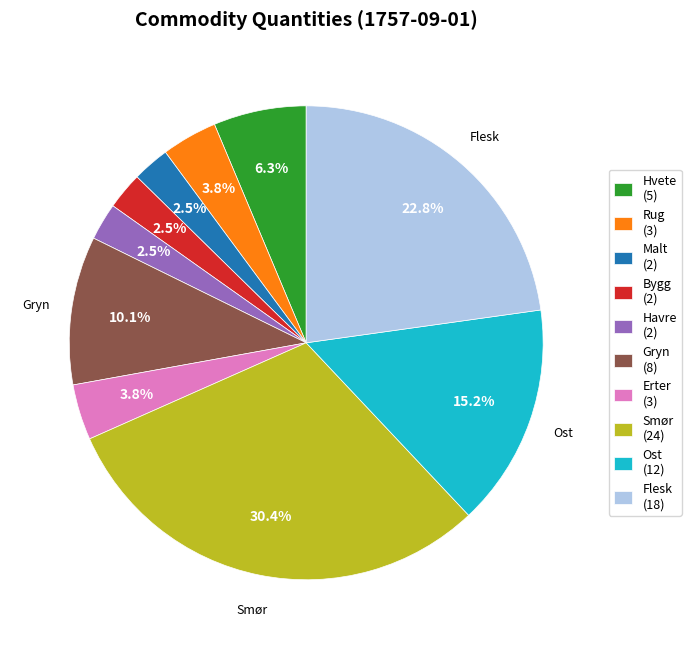

Is there any slice that represents more than half of the pie?

No